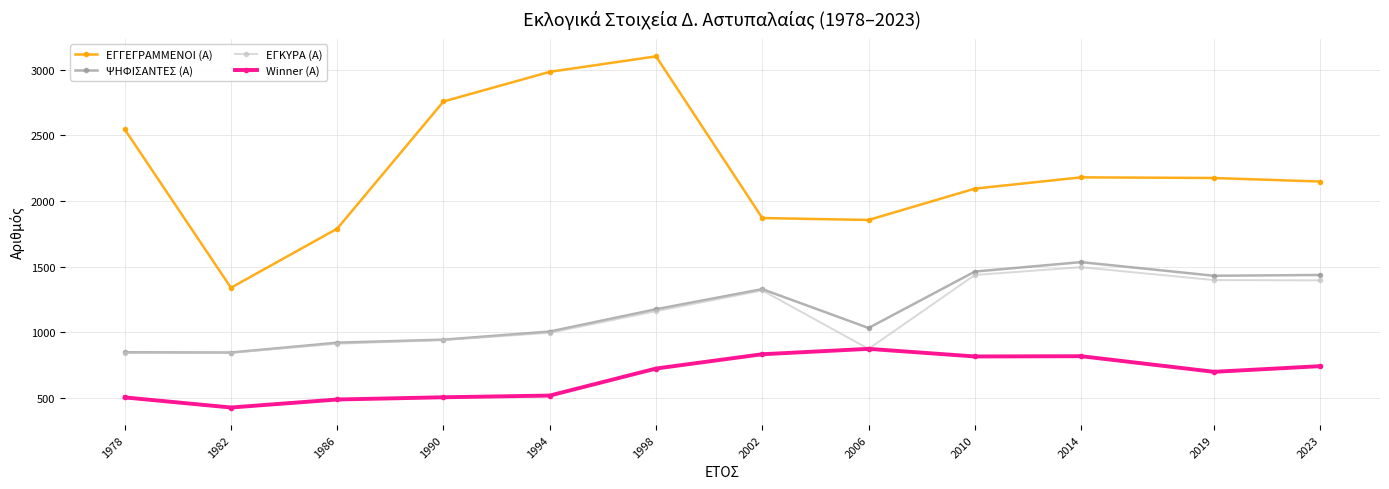

What is the smallest value displayed?

426